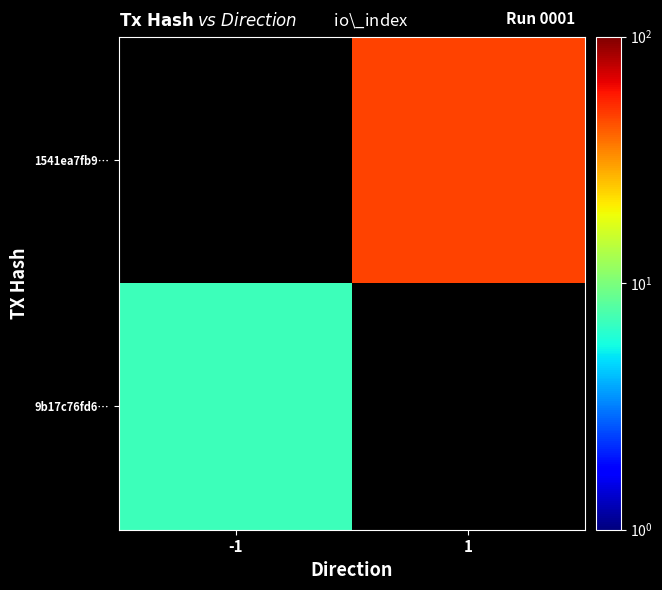

Rank the series at -1 from lowest to highest value.

9b17c76fd6…, 1541ea7fb9…